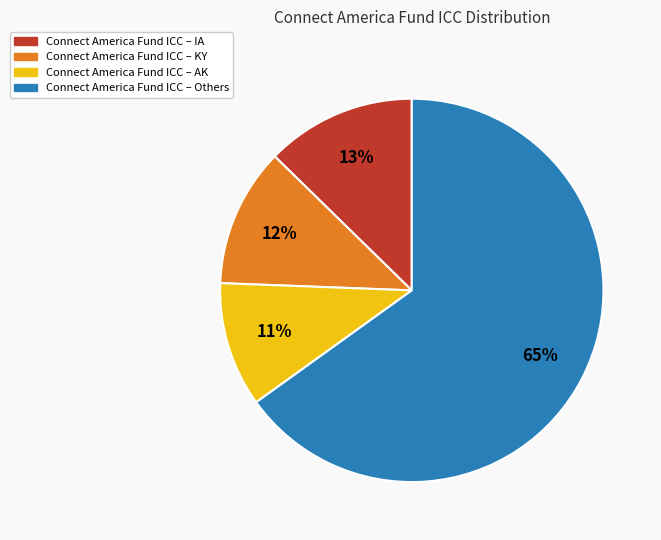

Is there any slice that represents more than half of the pie?

Yes